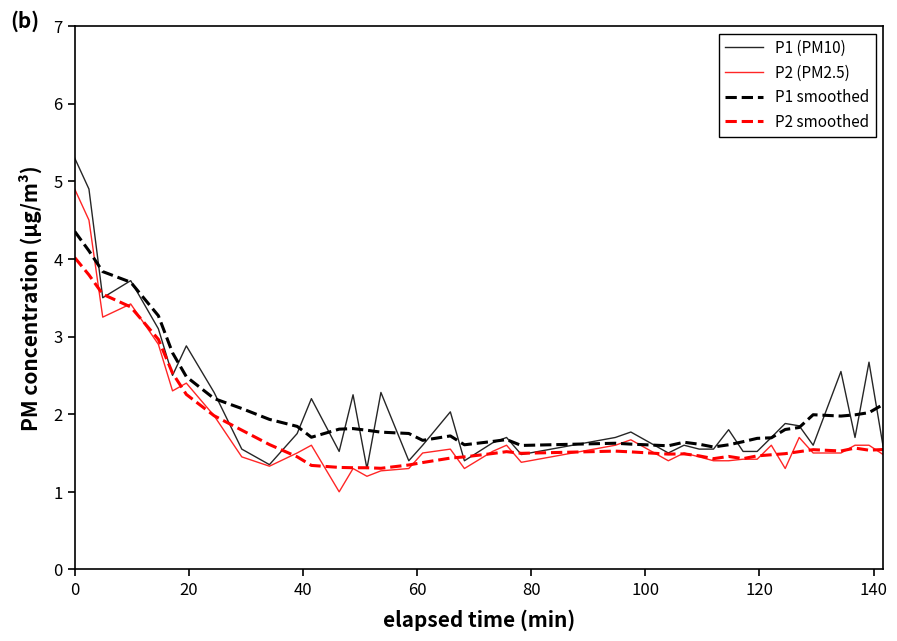

Which series has the largest range (max minus min)?

P1 (PM10)